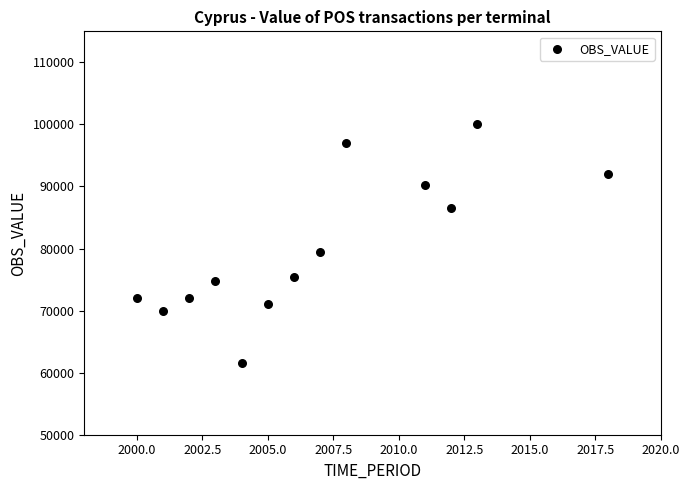

What Y value in the scatter plot is closest to 80820?

79484.0